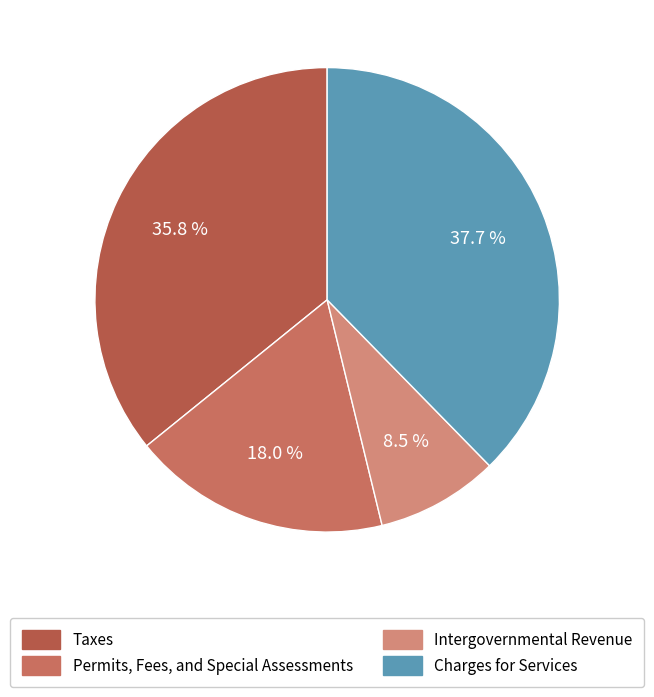

Which slice is the largest?

Charges for Services